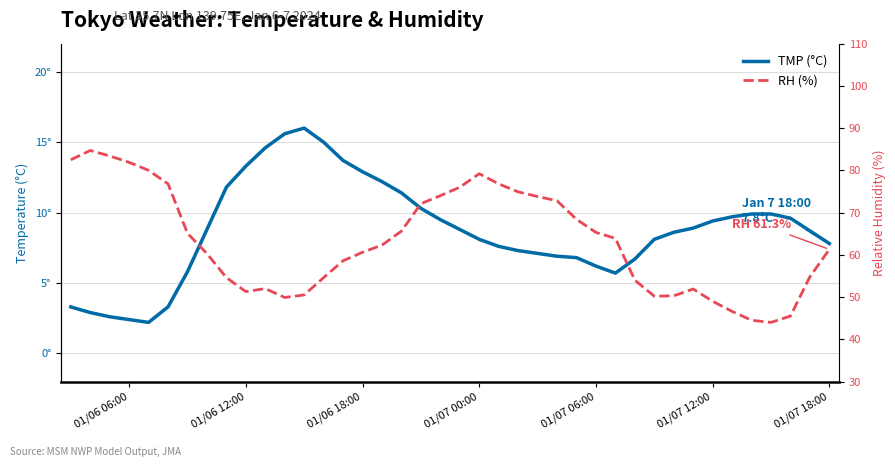

At 11, list the series in order from smallest to largest.

TMP (°C), RH (%)